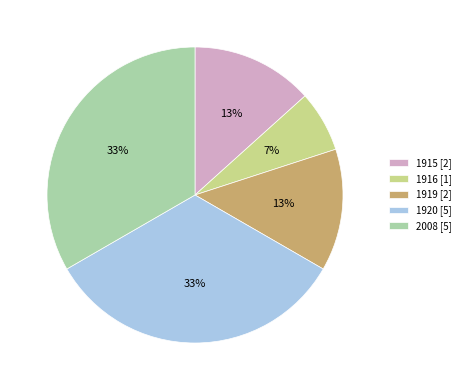

Is there any slice that represents more than half of the pie?

No